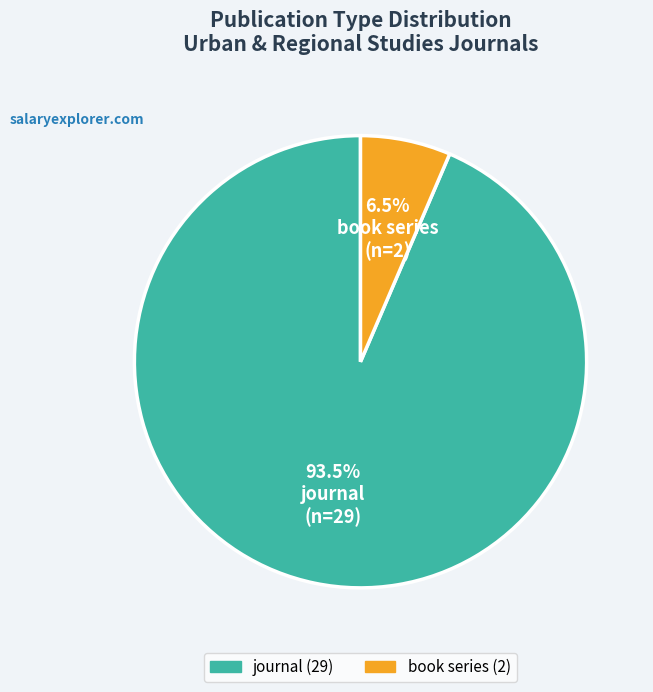

Combined, what portion of the pie is book series and journal?

100.0%